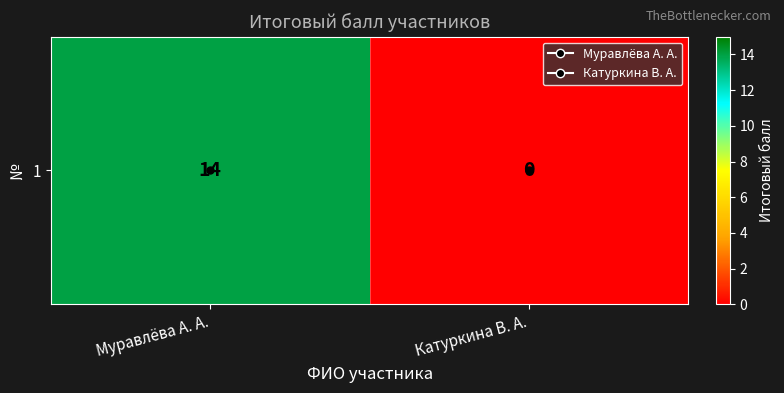

Count the number of categories in the chart.

2